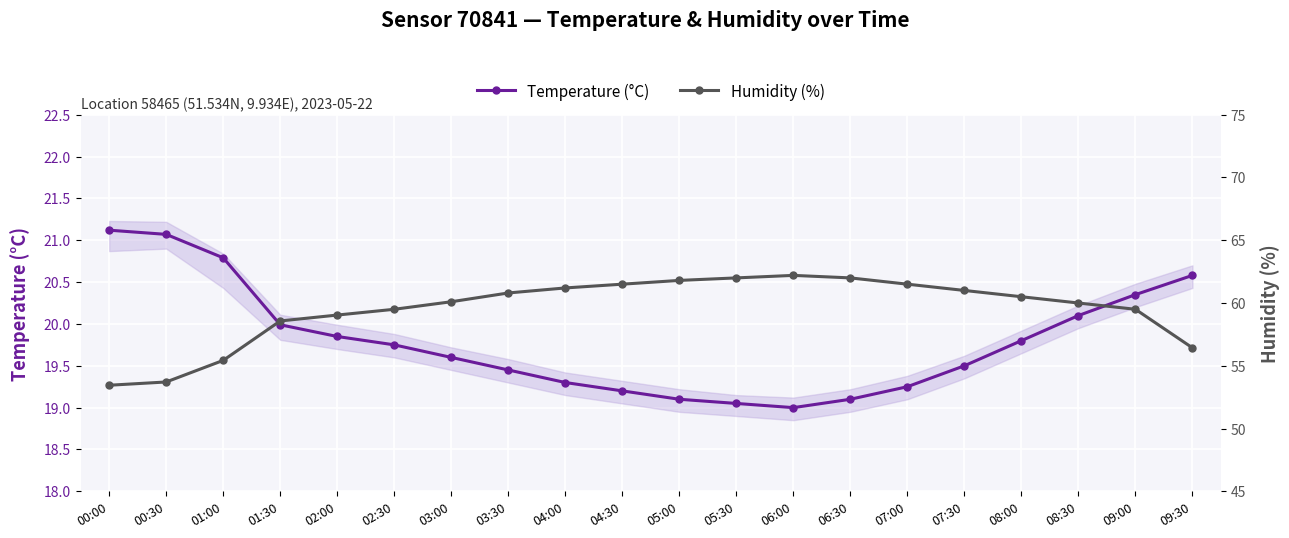

At how many categories does at least one series exceed 26?

20